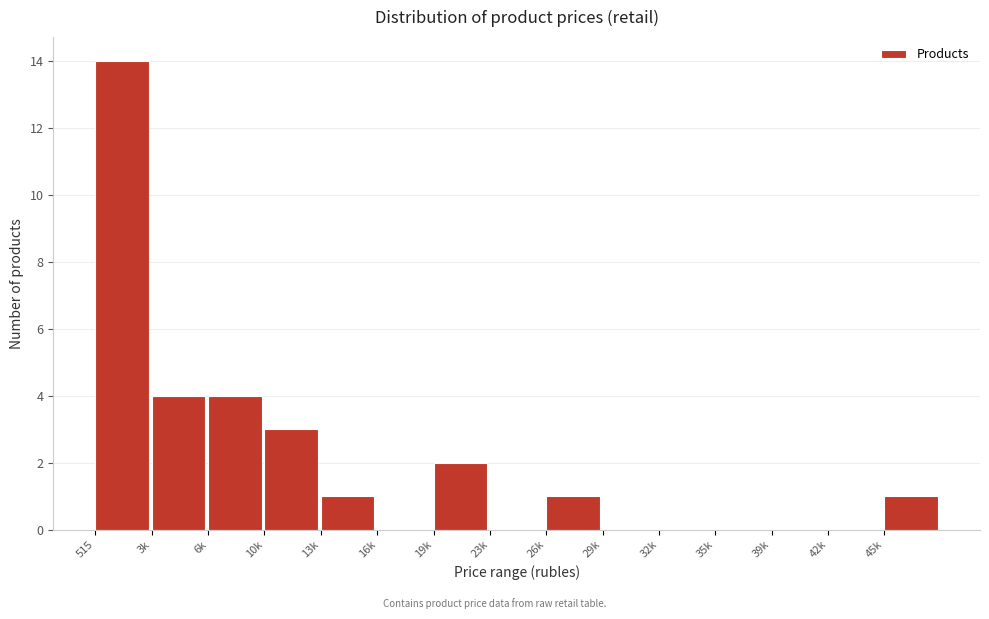

Reading left to right, list all the values displayed in this chart.

515=14	3k=4	6k=4	10k=3	13k=1	16k=0	19k=2	23k=0	26k=1	29k=0	32k=0	35k=0	39k=0	42k=0	45k=1